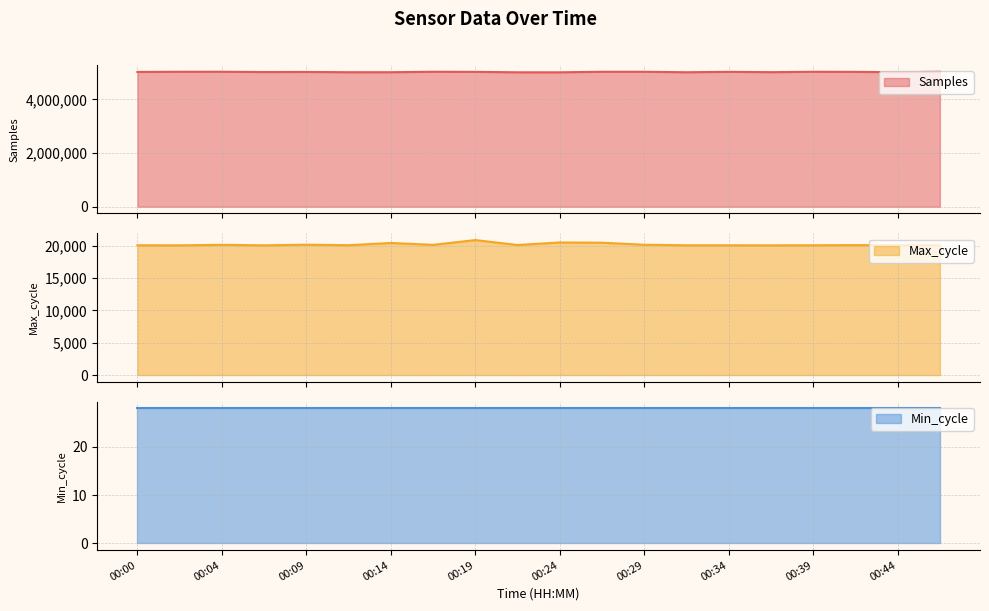

Which has a higher value, 00:29 or 00:22?

00:29